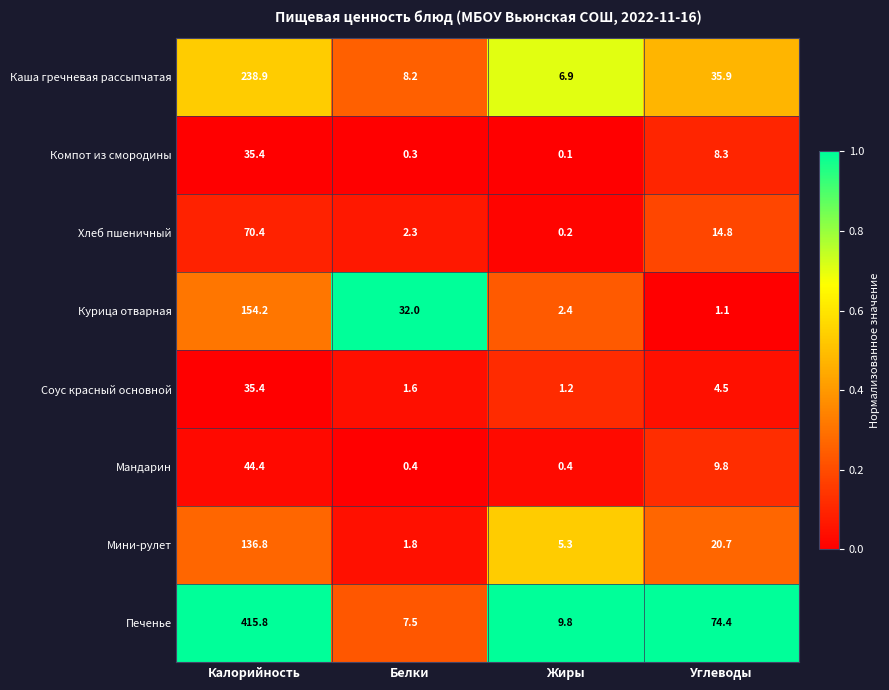

The value of Каша гречневая рассыпчатая at Углеводы is 35.9. True or false?

True